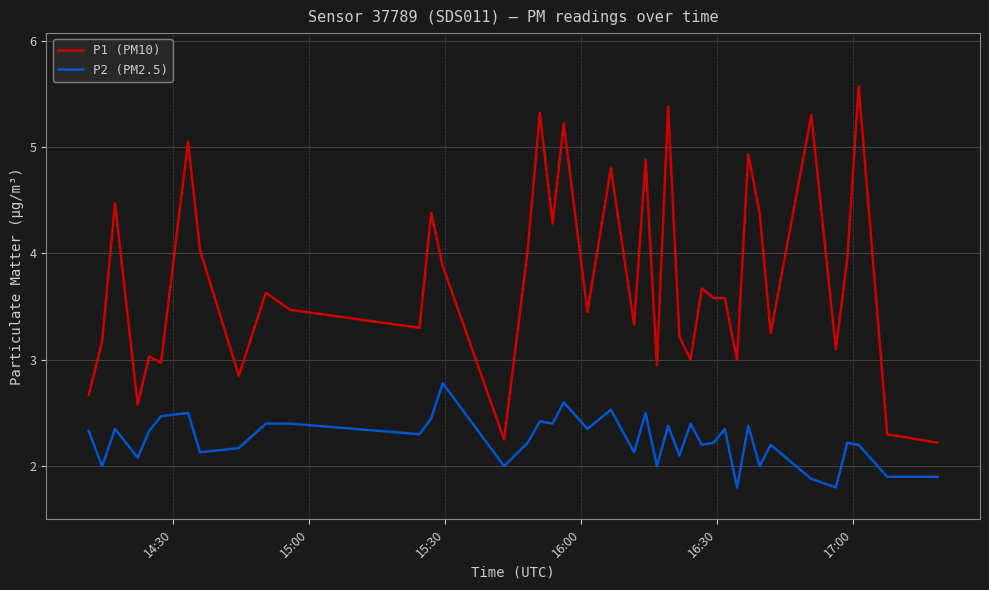

Count the number of categories in the chart.

40